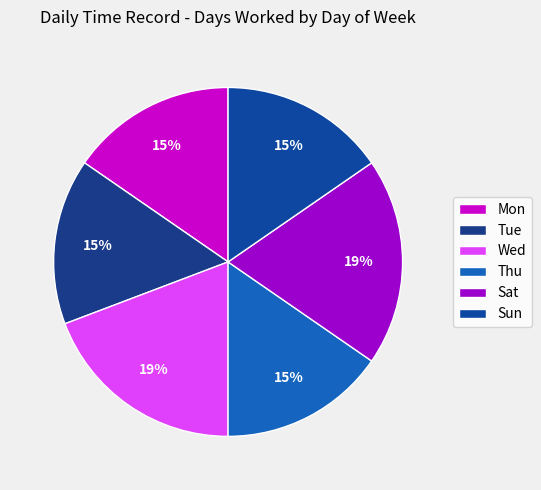

To the nearest percent, what is the average slice percentage?

17%